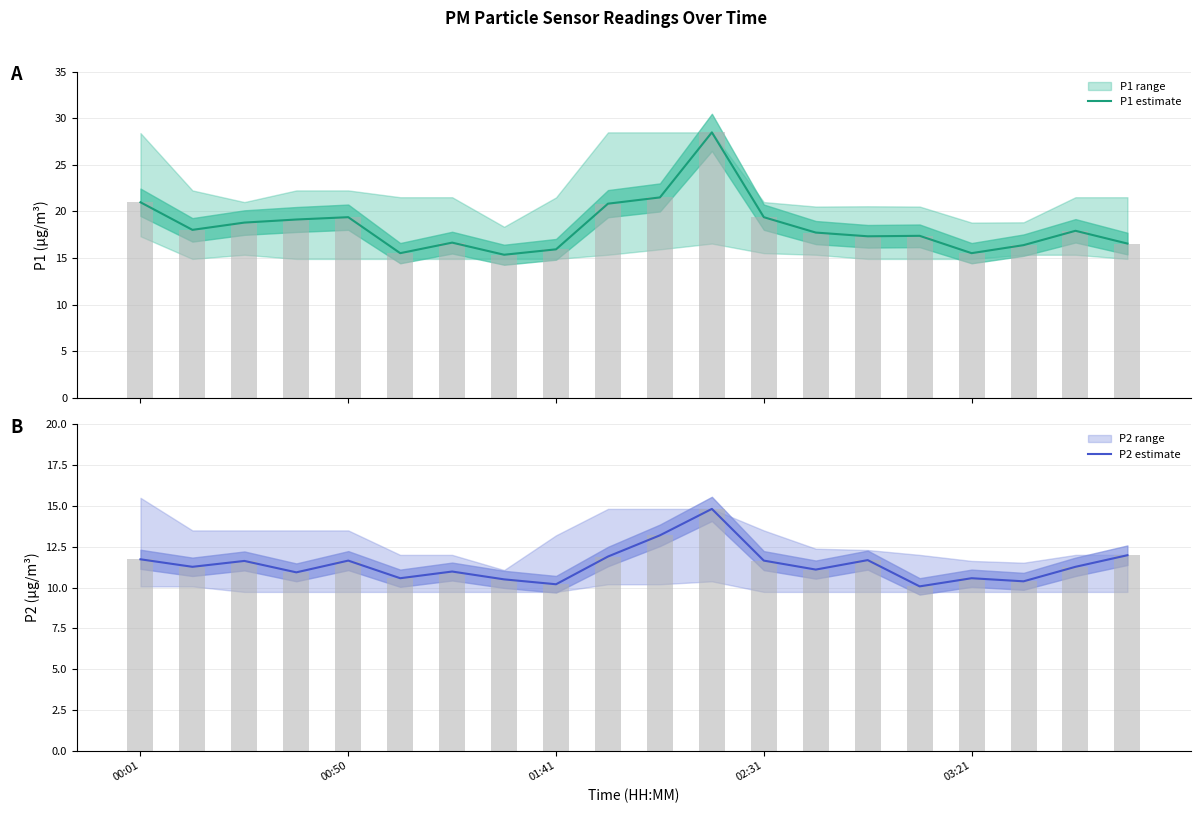

What is the maximum value for P1 estimate?

28.5